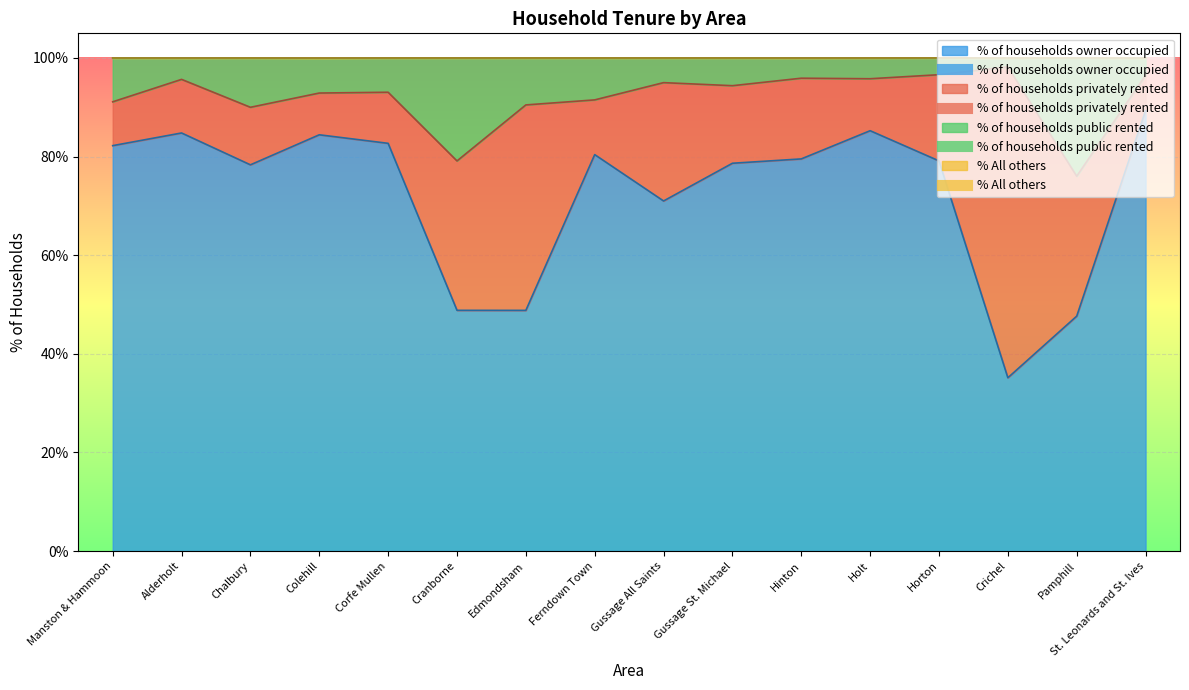

What is the difference between the maximum and minimum values in the % of households owner occupied series?

54.2